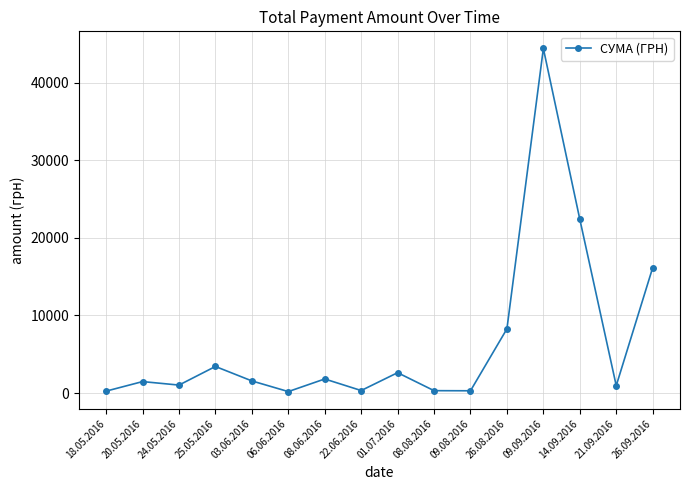

What is the ratio of the value at 14.09.2016 to the value at 09.08.2016?

77.6